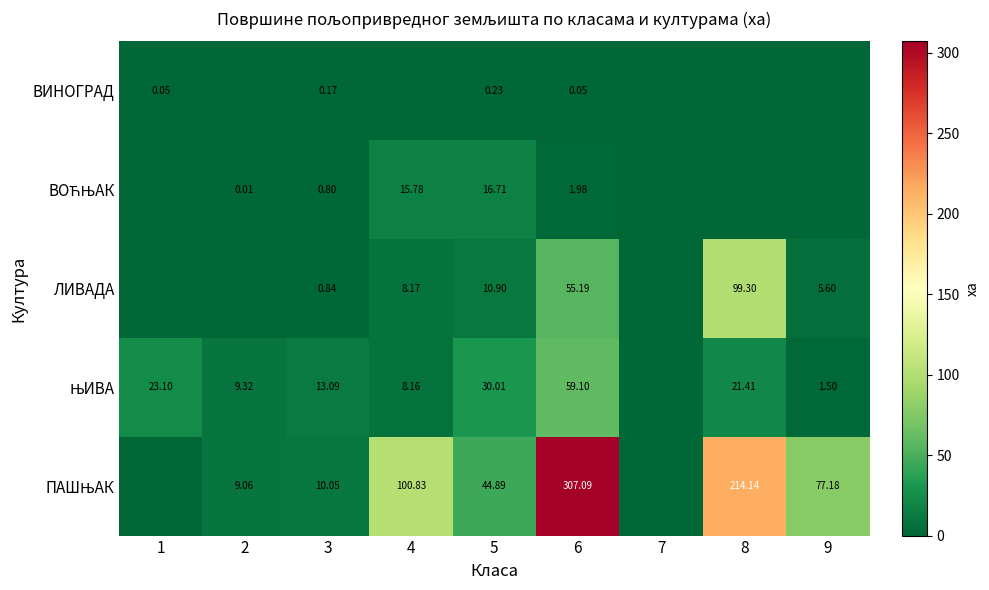

True or false: ВИНОГРАД has a value of -0.1 at 9.

False